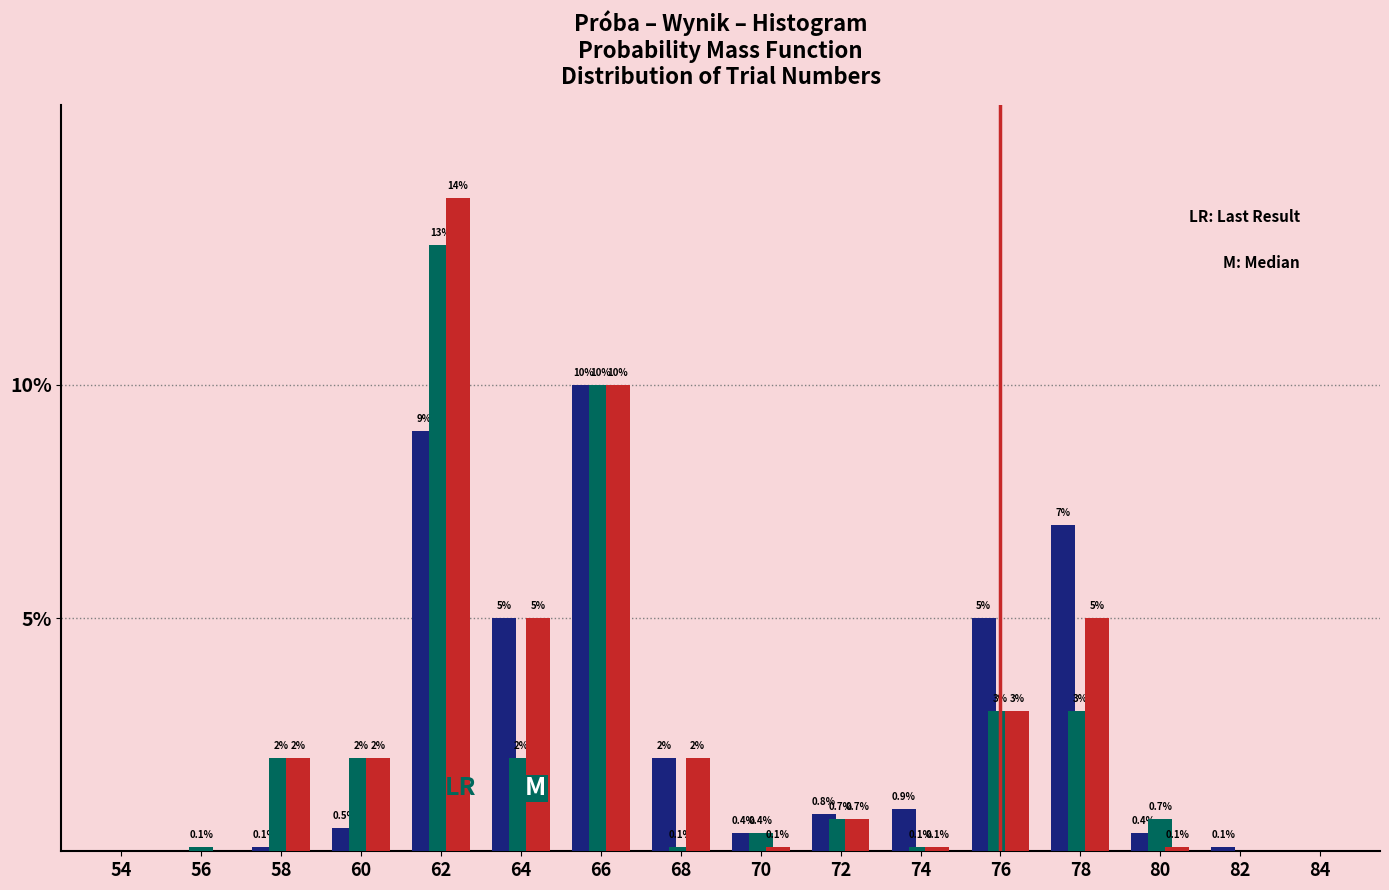

At which category is the sum across all series the highest?

62